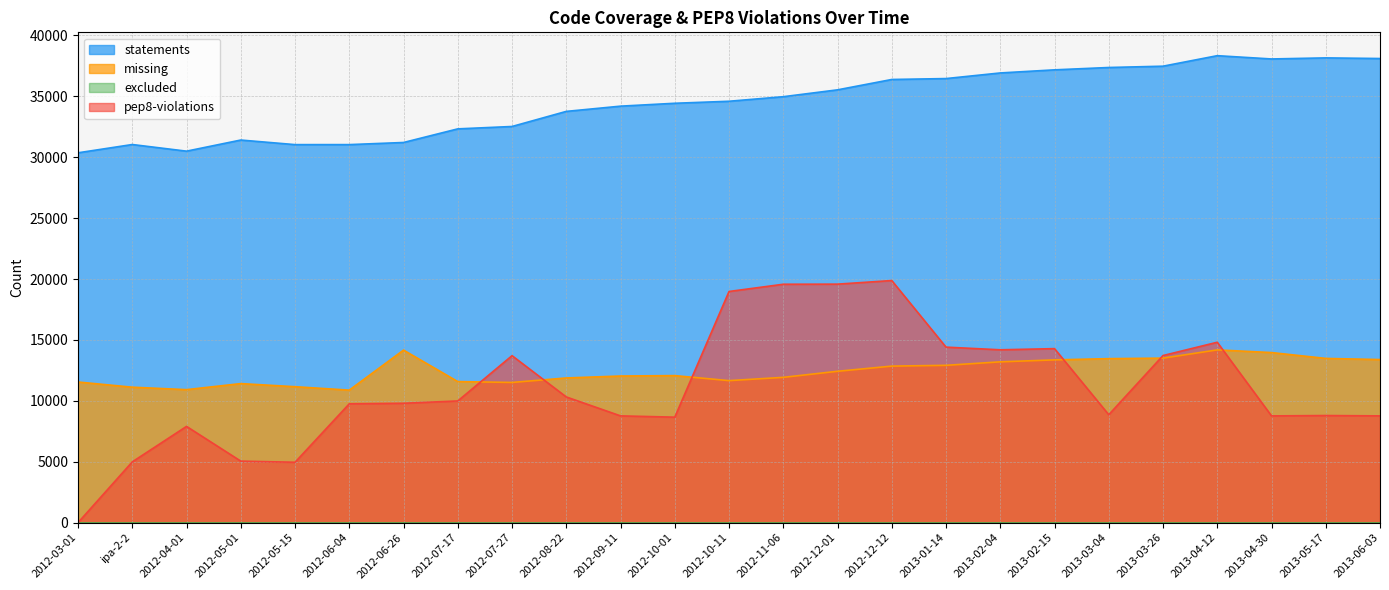

How many values in the statements series are below 34596?

12